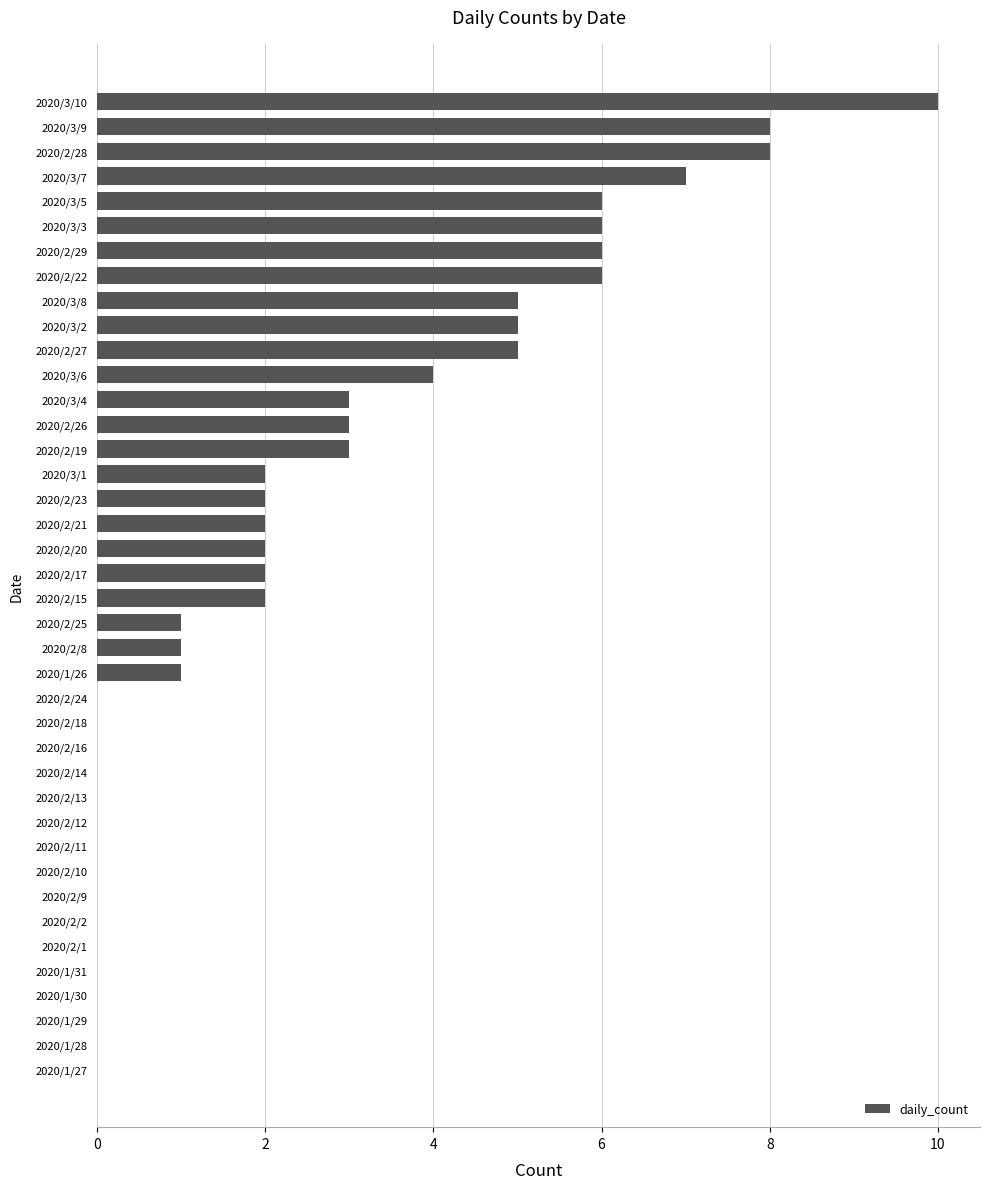

Is it true that the value at 2020/3/8 is 3?

False